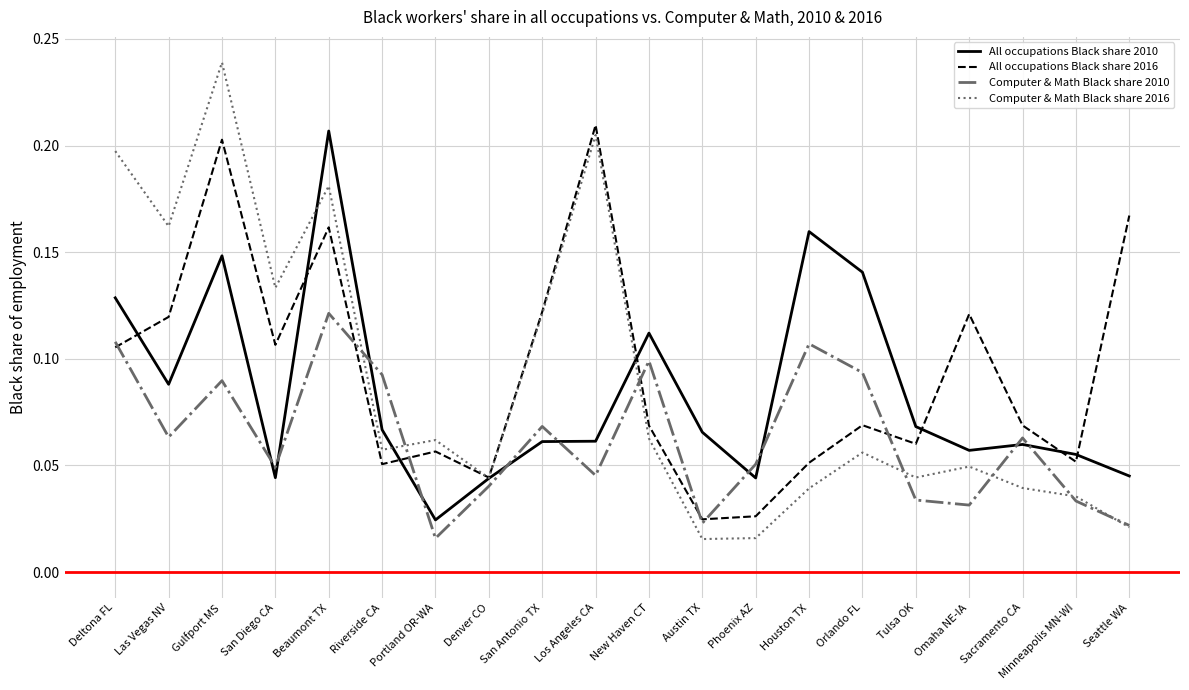

Is the value of Computer & Math Black share 2016 at Seattle WA greater than the value of Computer & Math Black share 2010 at Orlando FL?

No